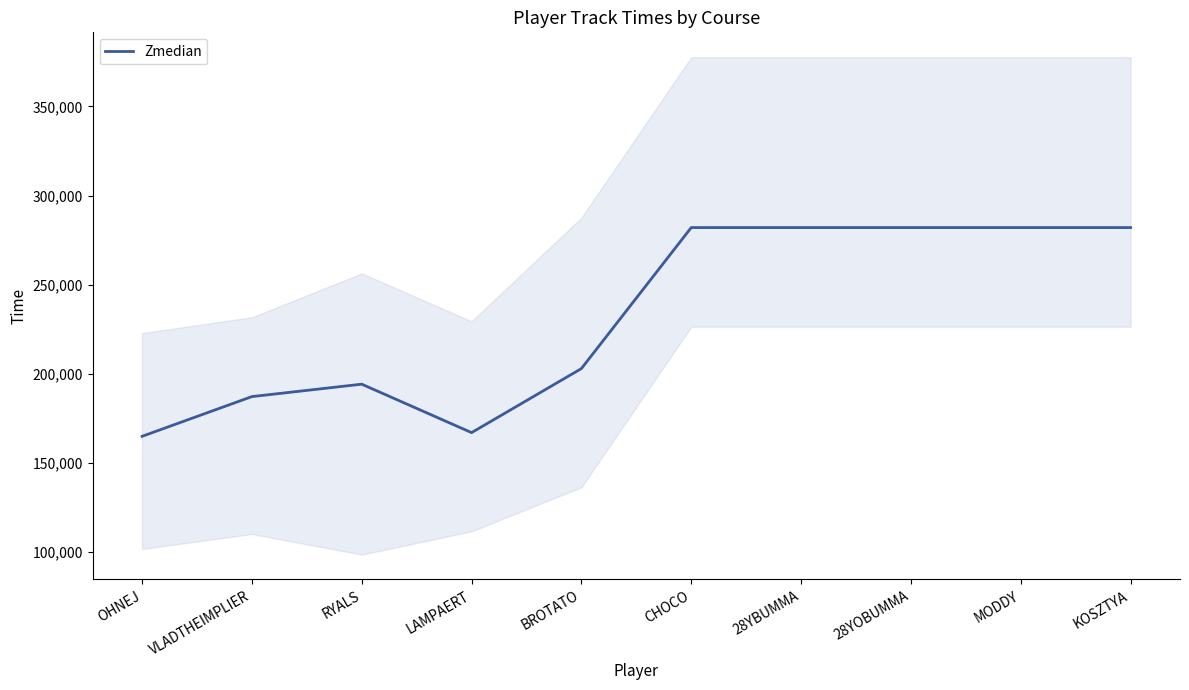

List the labels in order of value, smallest first.

OHNEJ, LAMPAERT, VLADTHEIMPLIER, RYALS, BROTATO, CHOCO, 28YBUMMA, 28YOBUMMA, MODDY, KOSZTYA